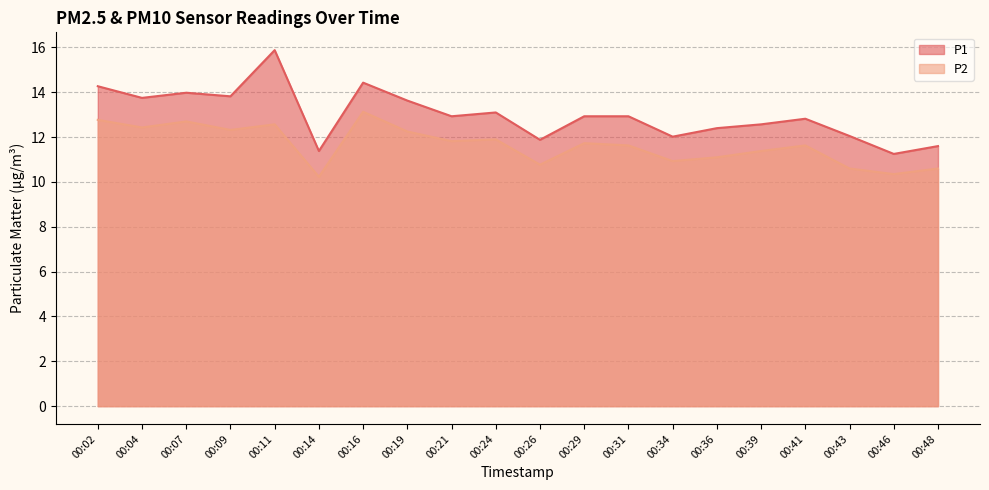

The P2 series shows 10.8 at 00:26. True or false?

True